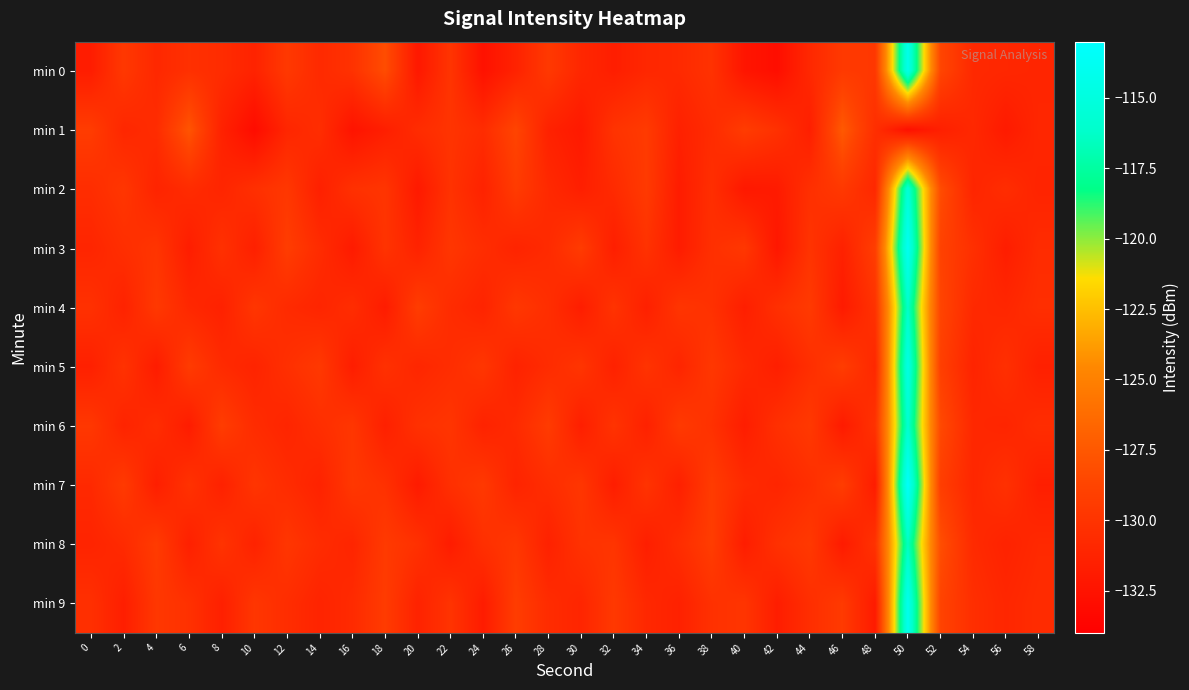

List the series in order of their peak value, highest first.

min 7, min 3, min 9, min 0, min 5, min 2, min 6, min 4, min 8, min 1